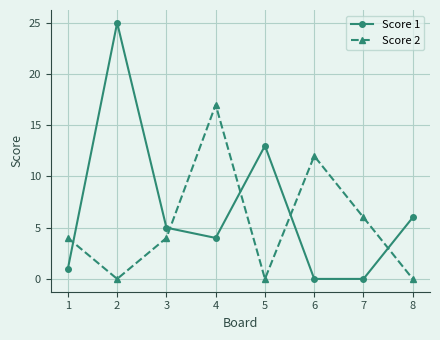

Which series has the largest total across all categories?

Score 1